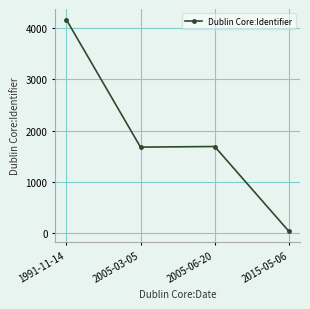

Where is the first local minimum?

2005-03-05